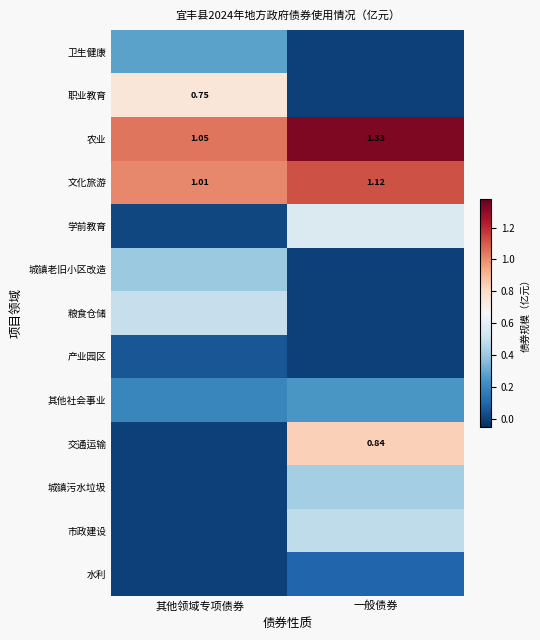

What is the spread (max minus min) of values at 一般债券?

1.3